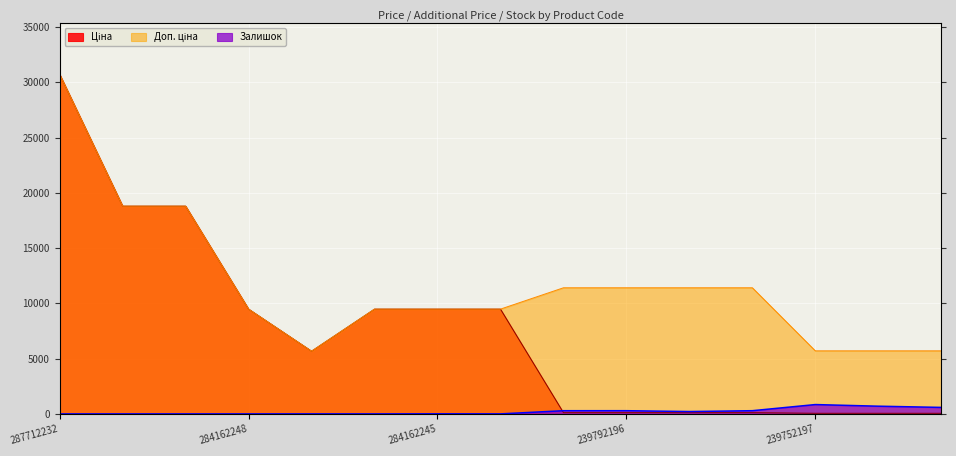

Which series has the largest total across all categories?

Доп. ціна